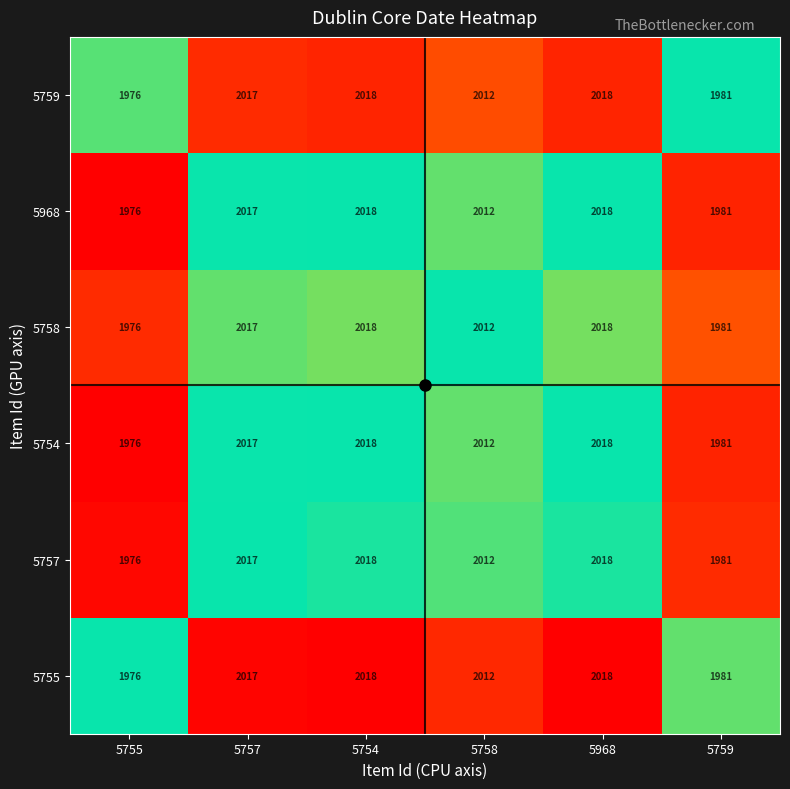

At how many categories does at least one series exceed 1982?

4